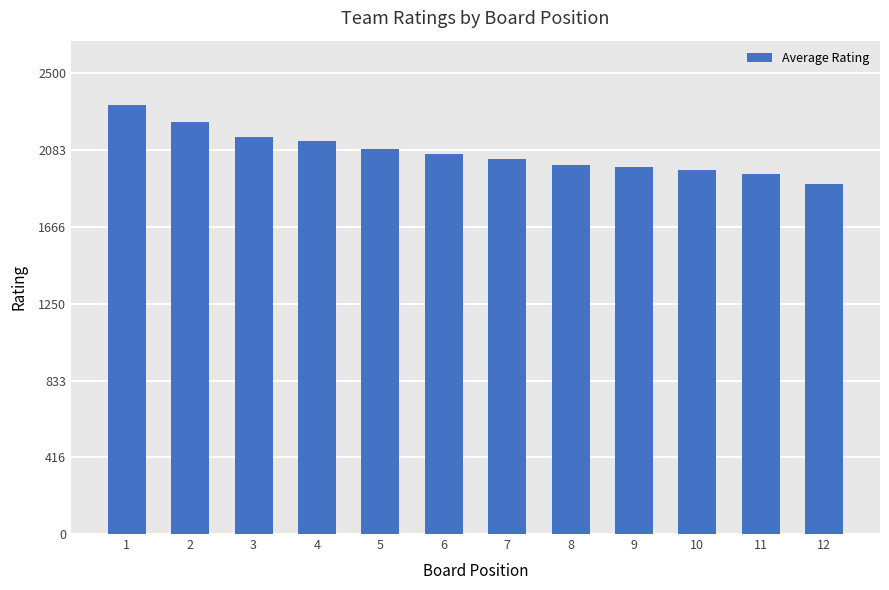

Reading right to left, transcribe all the data shown in this chart.

12=1902.6	11=1952.7	10=1973.9	9=1993.9	8=2005.2	7=2034.0	6=2062.9	5=2092.6	4=2133.8	3=2155.2	2=2236.5	1=2328.8